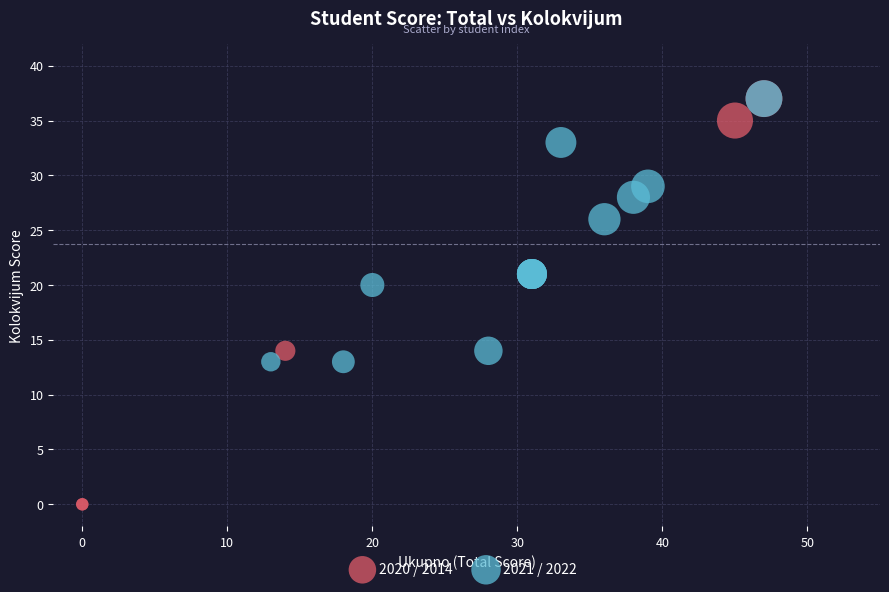

Which series has the widest spread of Y values?

2020 / 2014